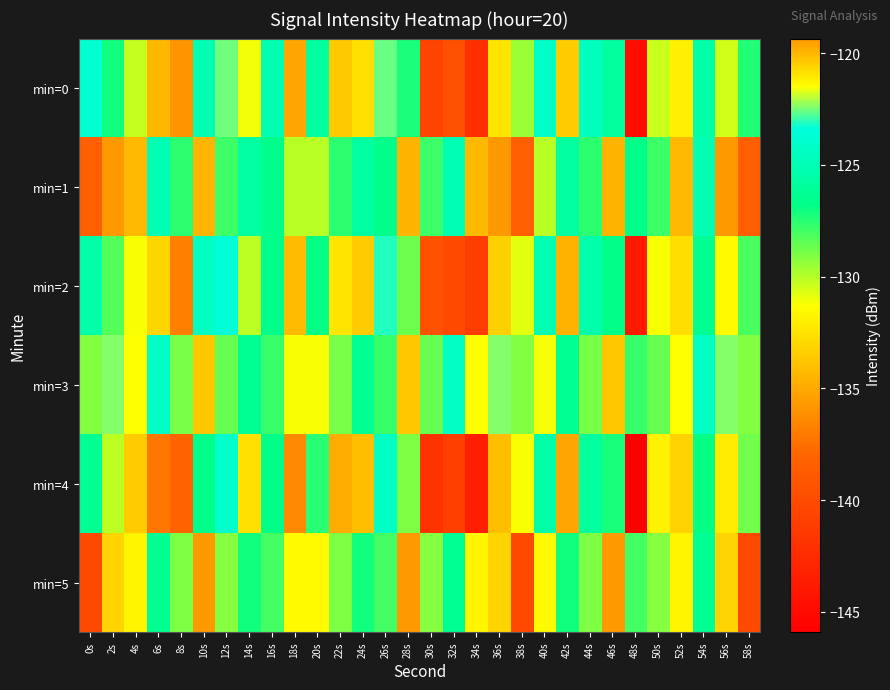

List the series in order of their peak value, lowest first.

min=4, min=2, min=0, min=3, min=5, min=1